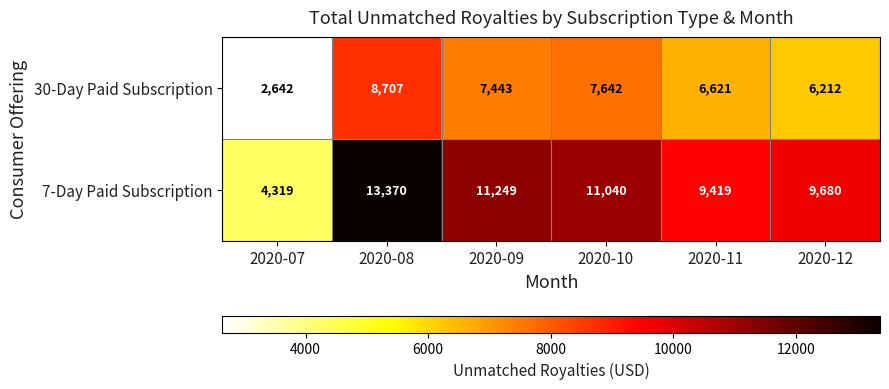

List the series in order of their peak value, lowest first.

30-Day Paid Subscription, 7-Day Paid Subscription